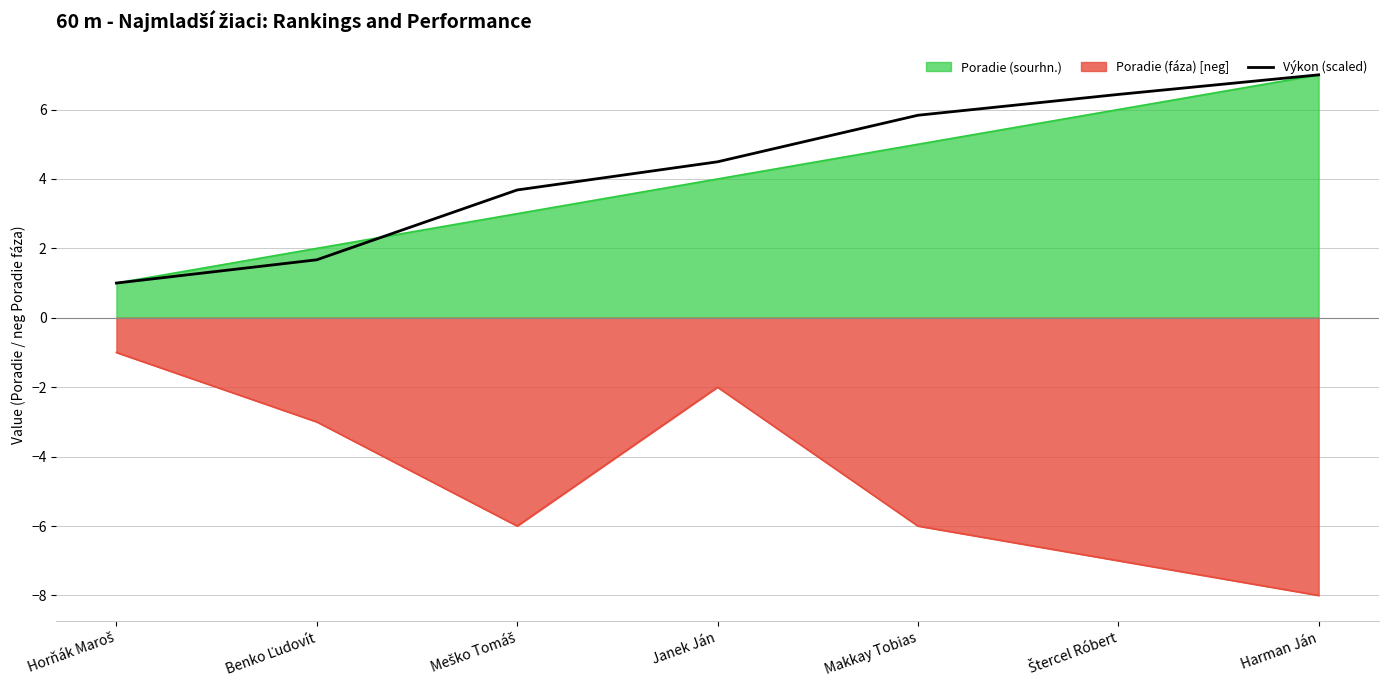

What is the change in value from Janek Ján to Štercel Róbert?

+1.9